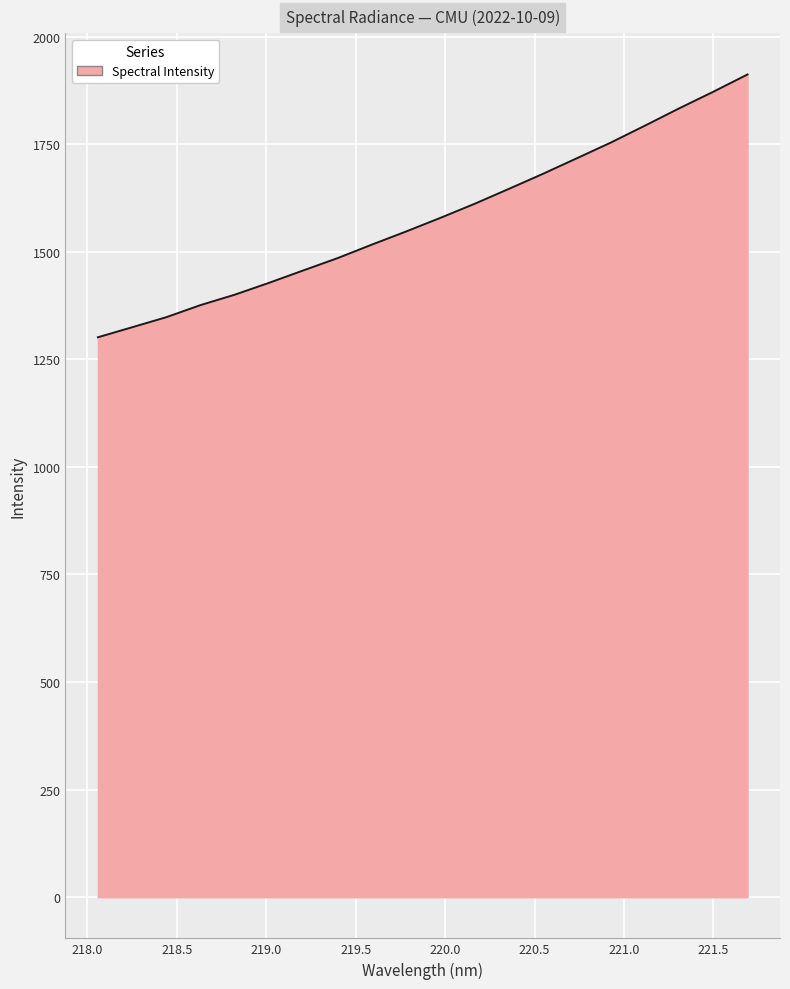

What is the maximum value shown in the chart?

1912.0